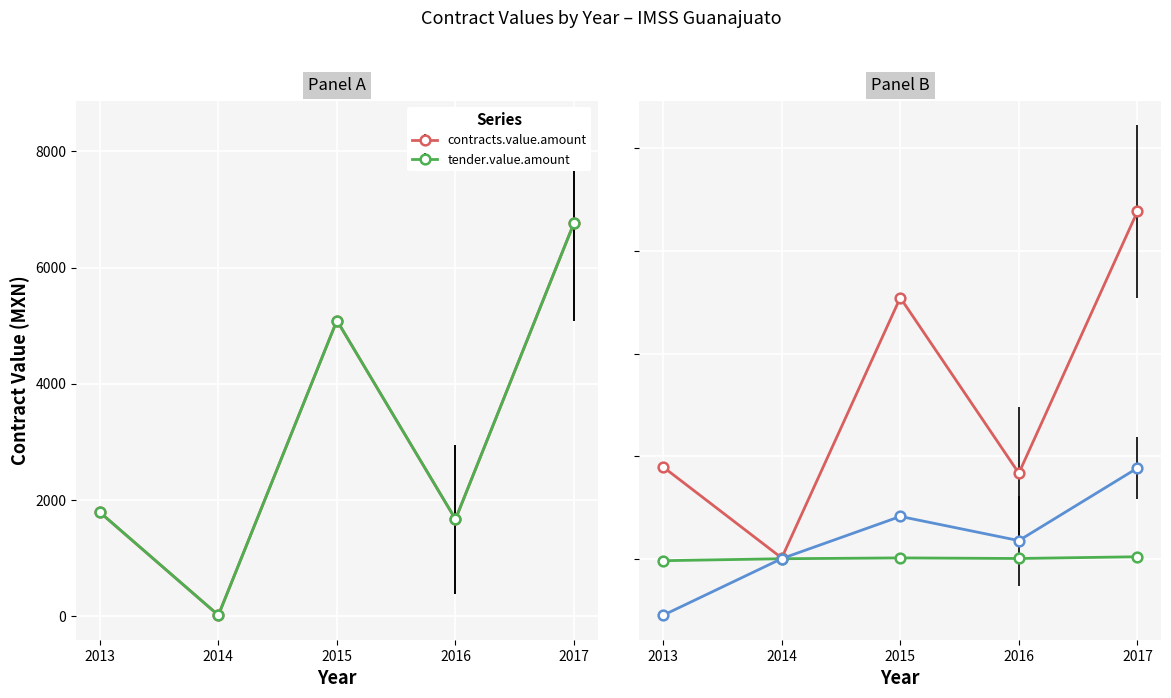

What is the total value across all series at 16?

8170.0